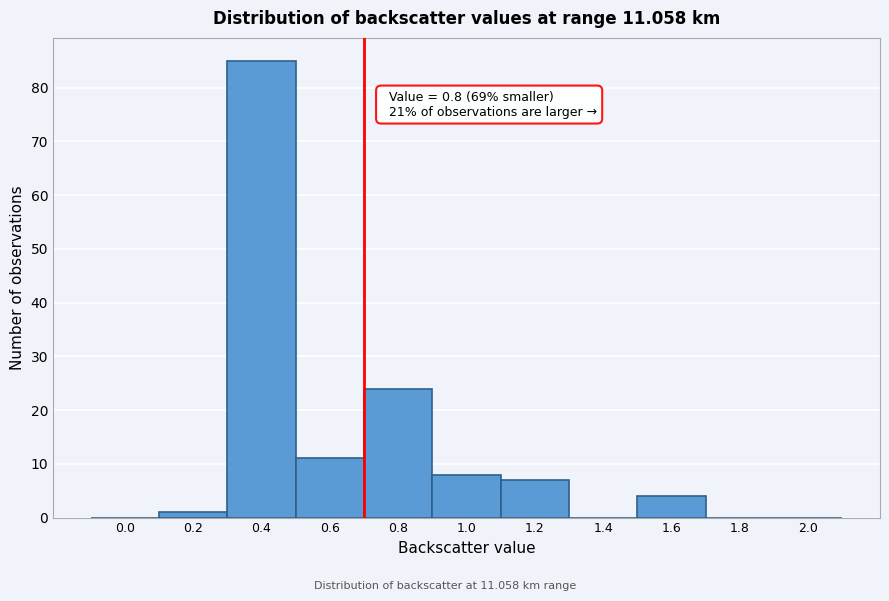

Reading left to right, list all the values displayed in this chart.

0.0=0	0.2=1	0.4=85	0.6=11	0.8=24	1.0=8	1.2=7	1.4=0	1.6=4	1.8=0	2.0=0